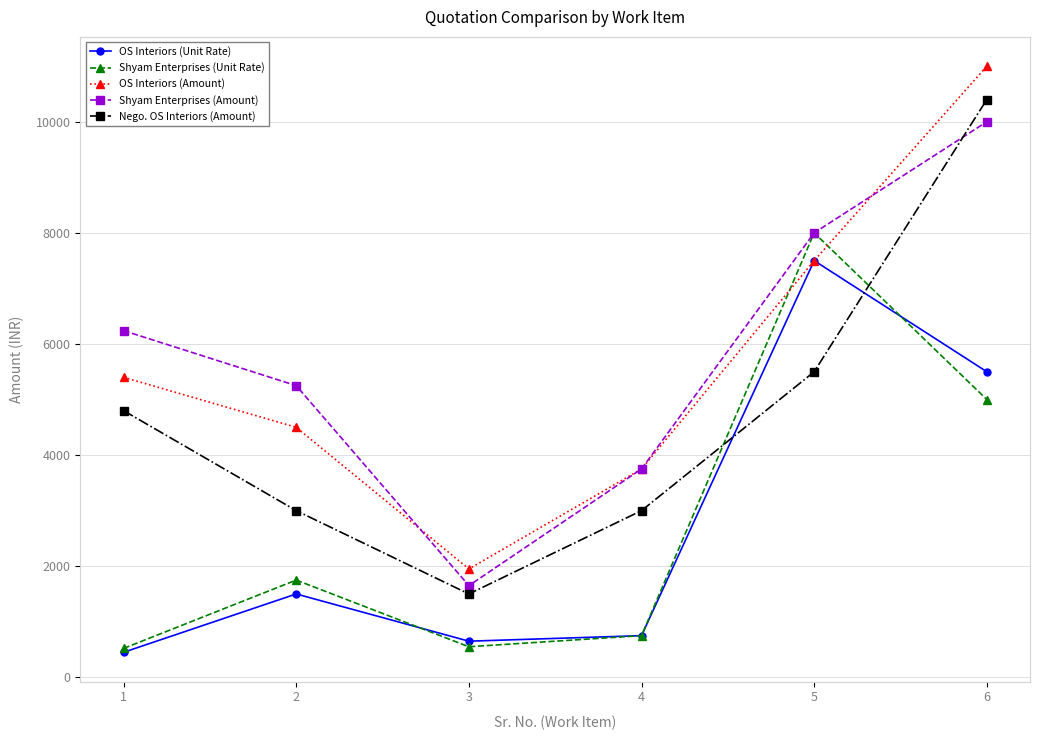

Which series has the largest range (max minus min)?

OS Interiors (Amount)